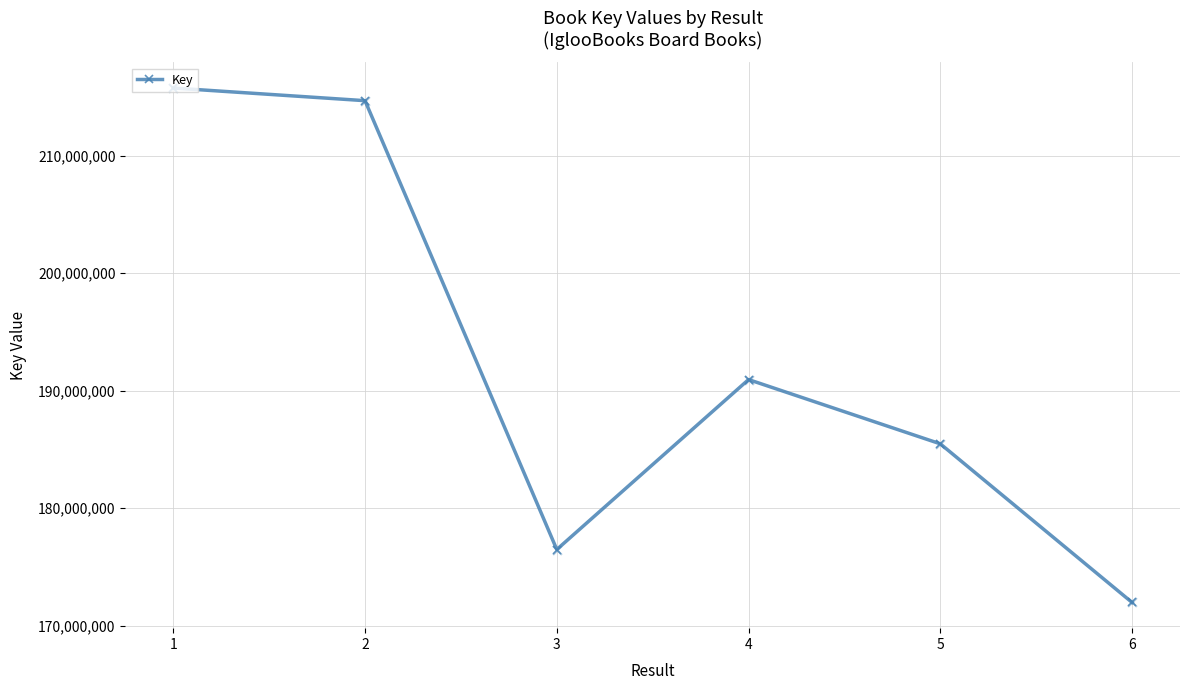

What is the change in value from 1 to 2?

-1078678